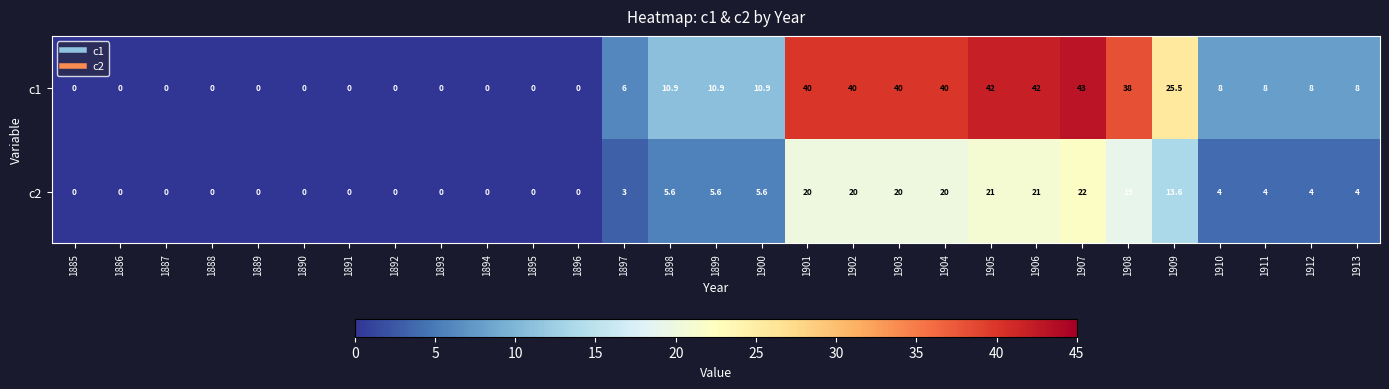

Is it true that c1 equals 8.0 at 1912?

True